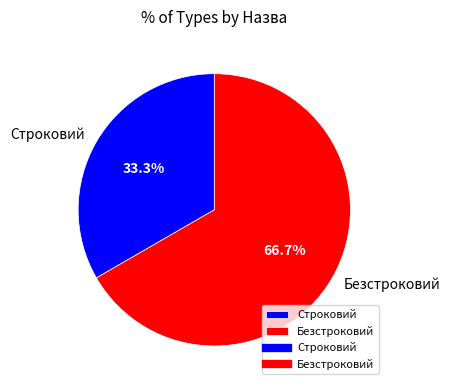

True or false: Безстроковий accounts for 54% of the total.

False